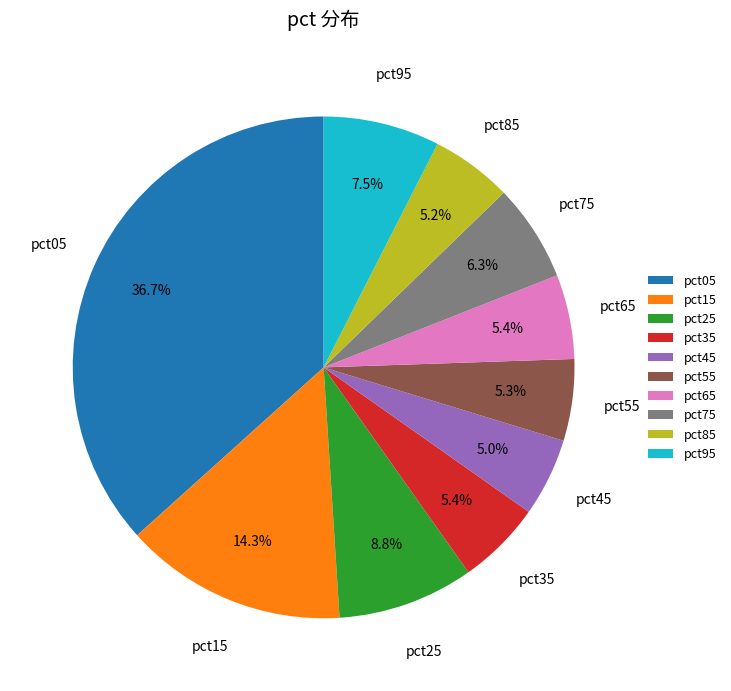

What percentage is the pct65 slice, to the nearest percent?

5%